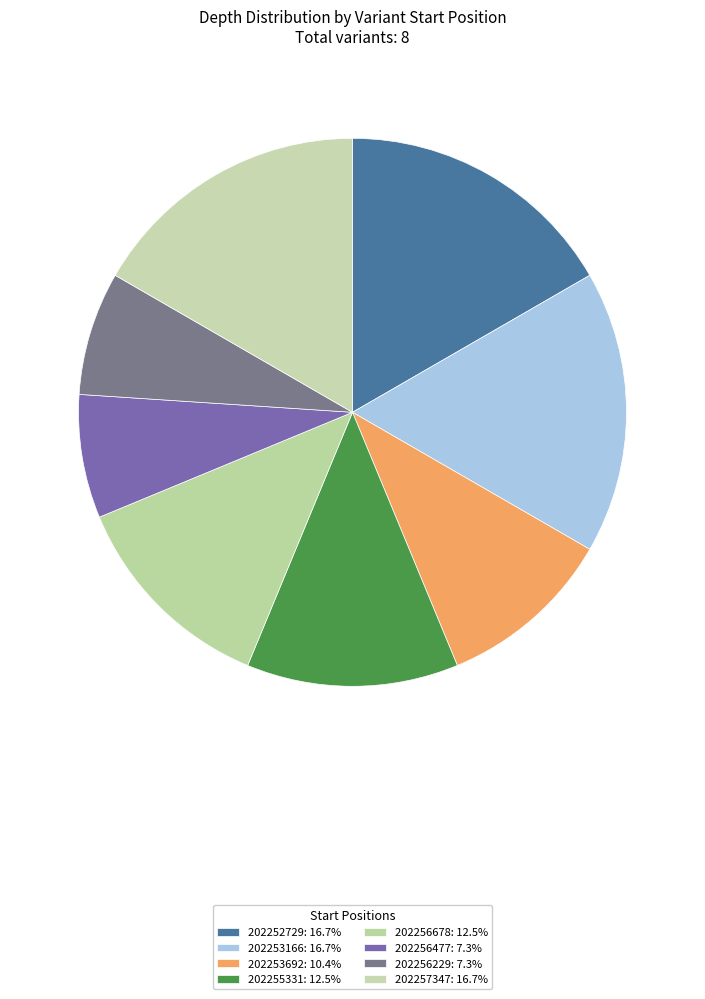

How many slices are in this pie chart?

8